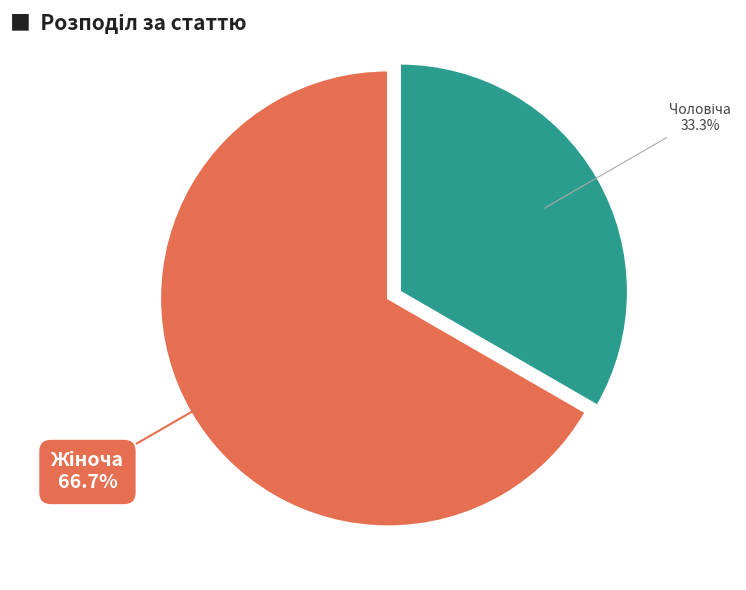

Is there a majority slice in this chart?

Yes